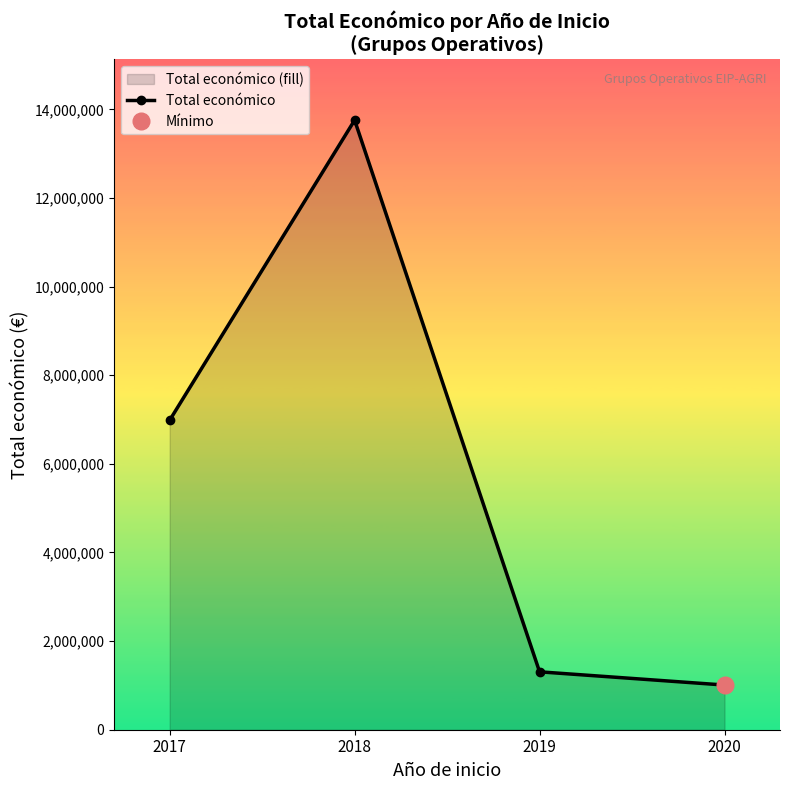

Approximately how many times larger is the value at 2018 compared to 2020?

13.6